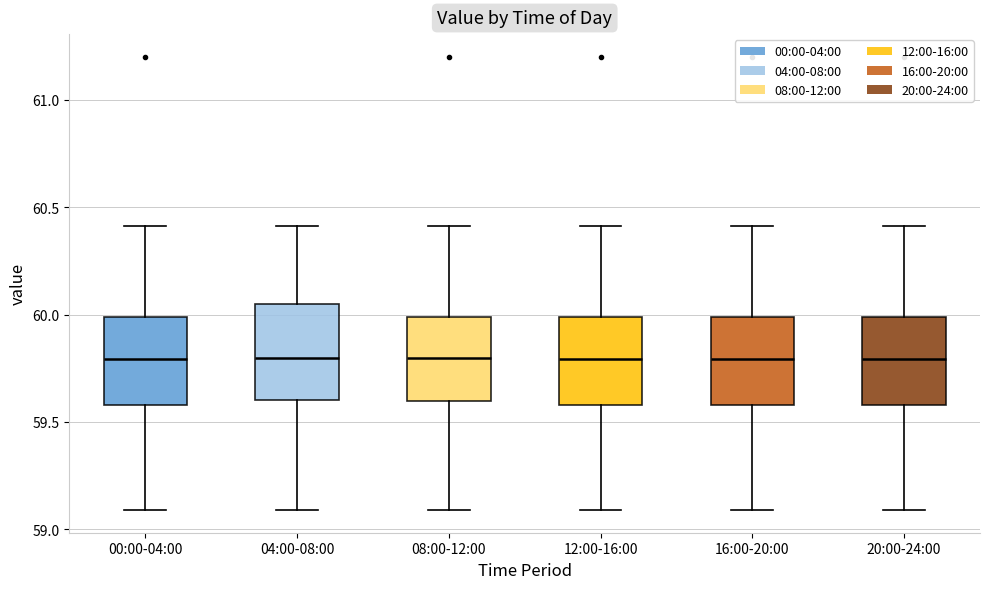

Where is the upper edge of the box for 20:00-24:00 on the y-axis? The values are not printed on the chart, so give them approximately, as read against the axis.

60.00